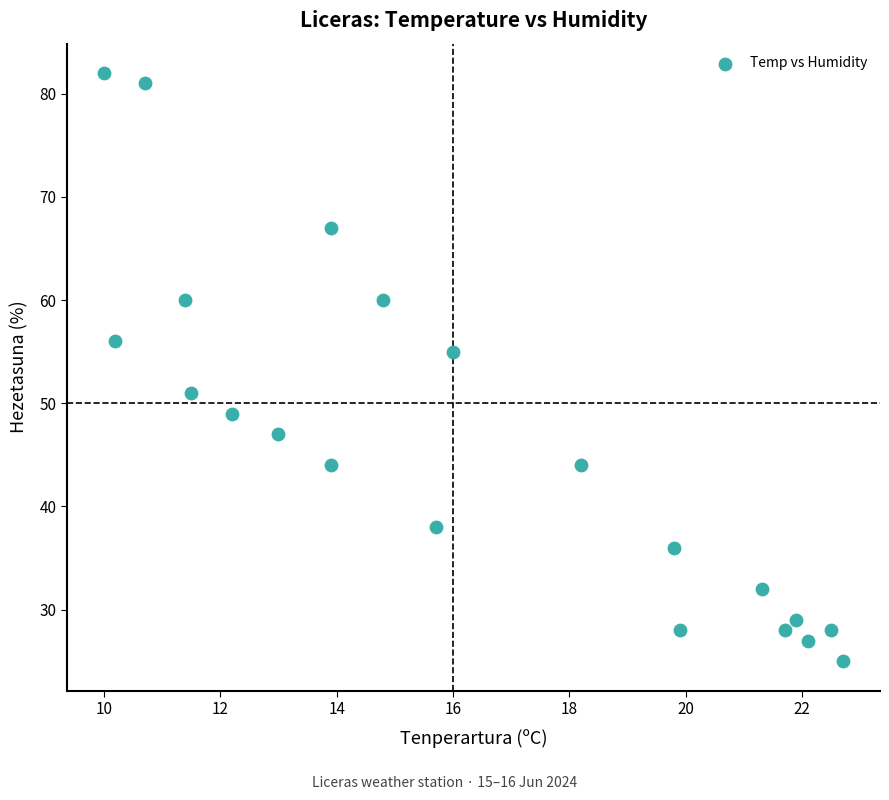

What is the range of Y values (max minus min)?

57